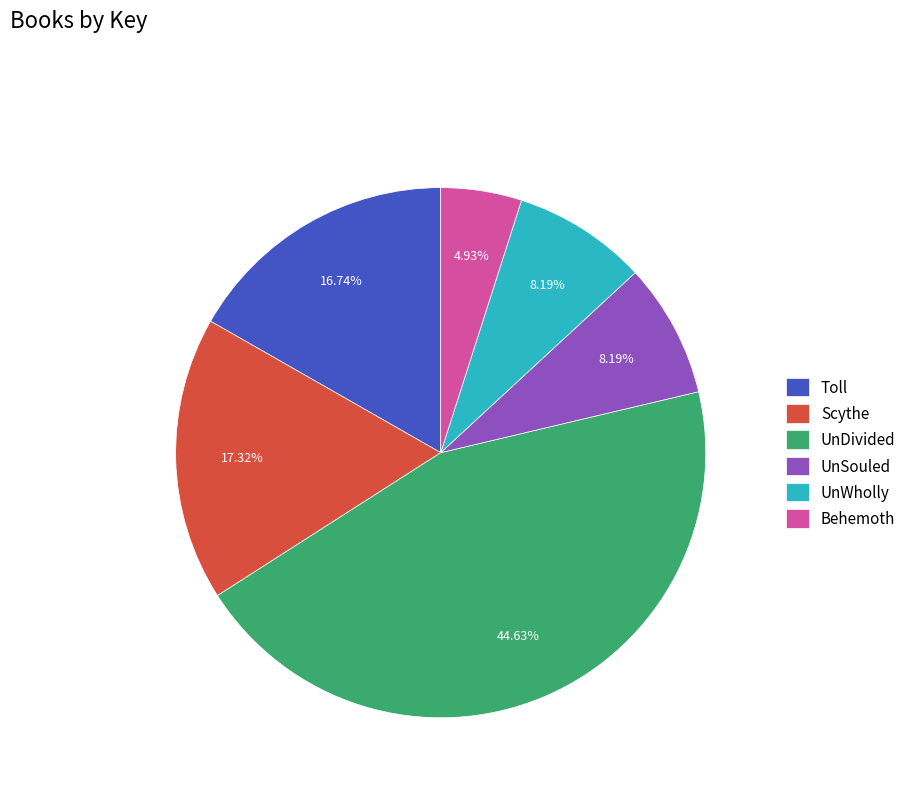

Approximately how many times larger is the value at Toll compared to Scythe?

1.0